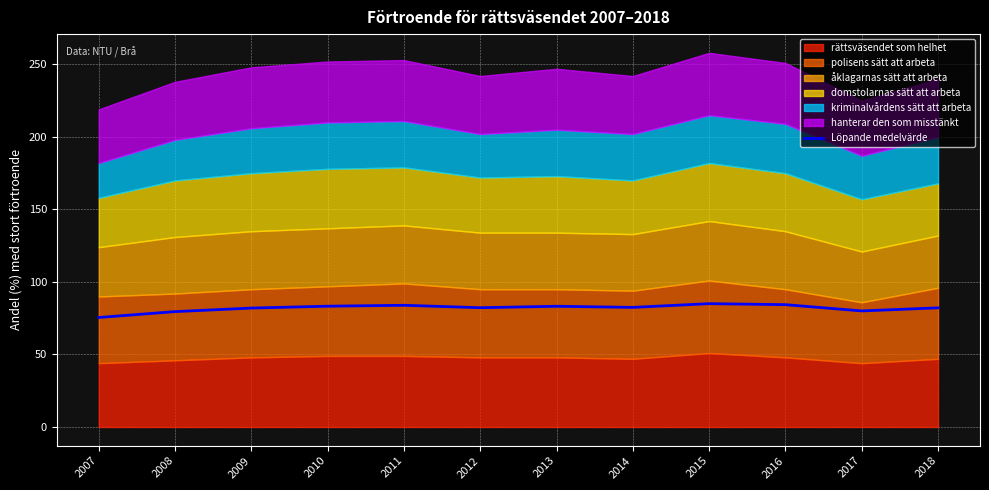

What is the average value?

82.0